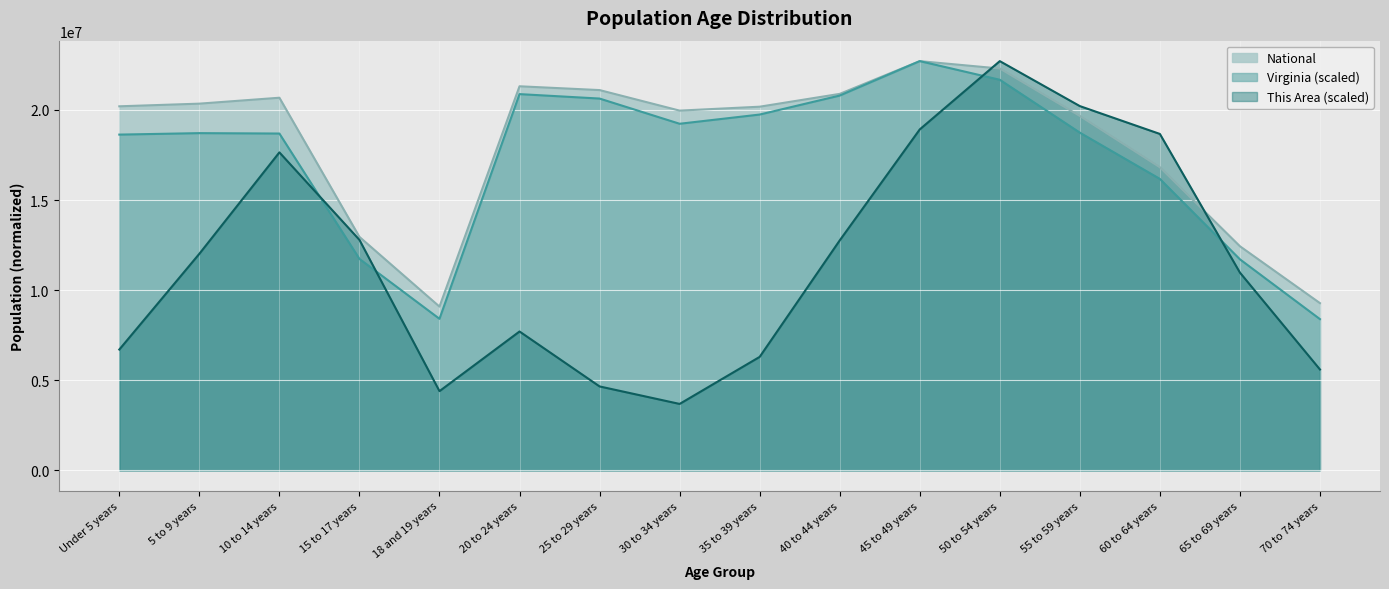

Reading left to right, what are all the values shown in this chart?

This Area: 6702949.6	12017281.9	17644836.2	12789896.1	4395548.0	7705259.8	4656566.2	3685578.2	6295761.1	12758573.9	18918605.5	22708591.0	20213256.2	18668027.9	10973208.8	5596232.1
Virginia: 18631204.3	18712510.7	18690465.8	11733756.1	8408783.0	20878318.5	20631584.2	19232667.3	19743976.6	20796939.0	22708591.0	21673615.5	18739783.5	16172415.4	11709810.1	8390284.3
National: 20201362.0	20348657.0	20677194.0	12954254.0	9086089.0	21312798.0	21101849.0	19962099.0	20179642.0	20890964.0	22708591.0	22298125.0	19664805.0	16817924.0	12435263.0	9278166.0